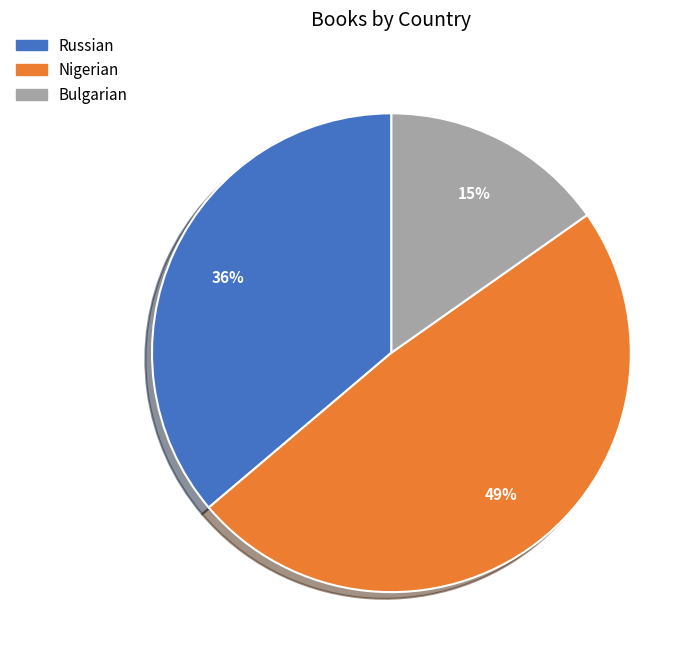

How many segments does this pie chart have?

3